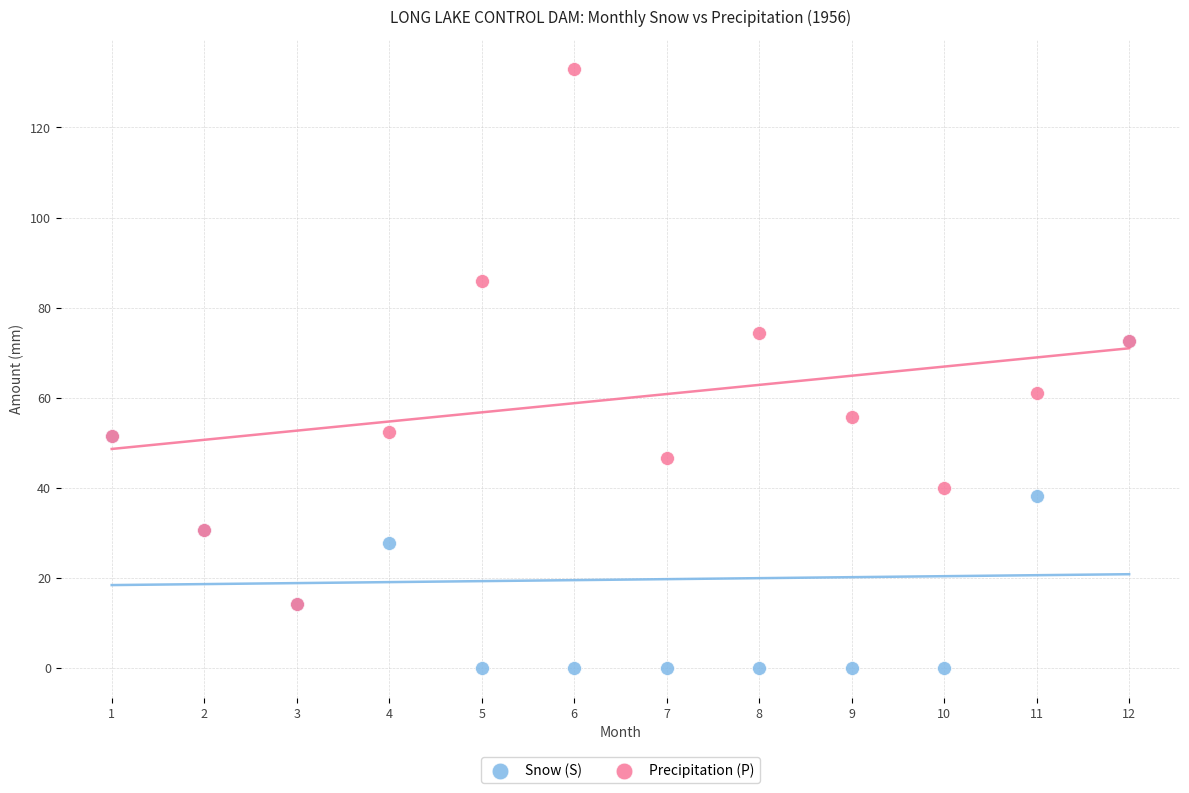

Across all series, what Y value is closest to 66?

61.0